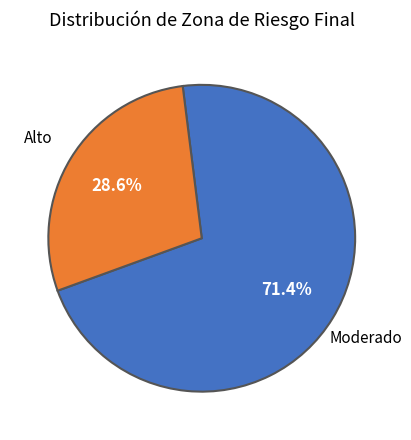

Does any single category account for the majority?

Yes